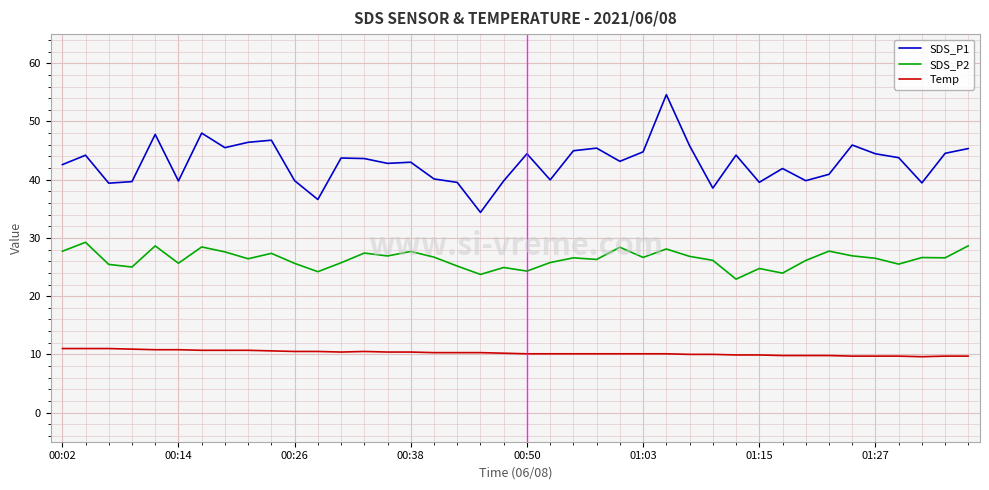

Rank the series by their maximum value, from lowest to highest.

Temp, SDS_P2, SDS_P1